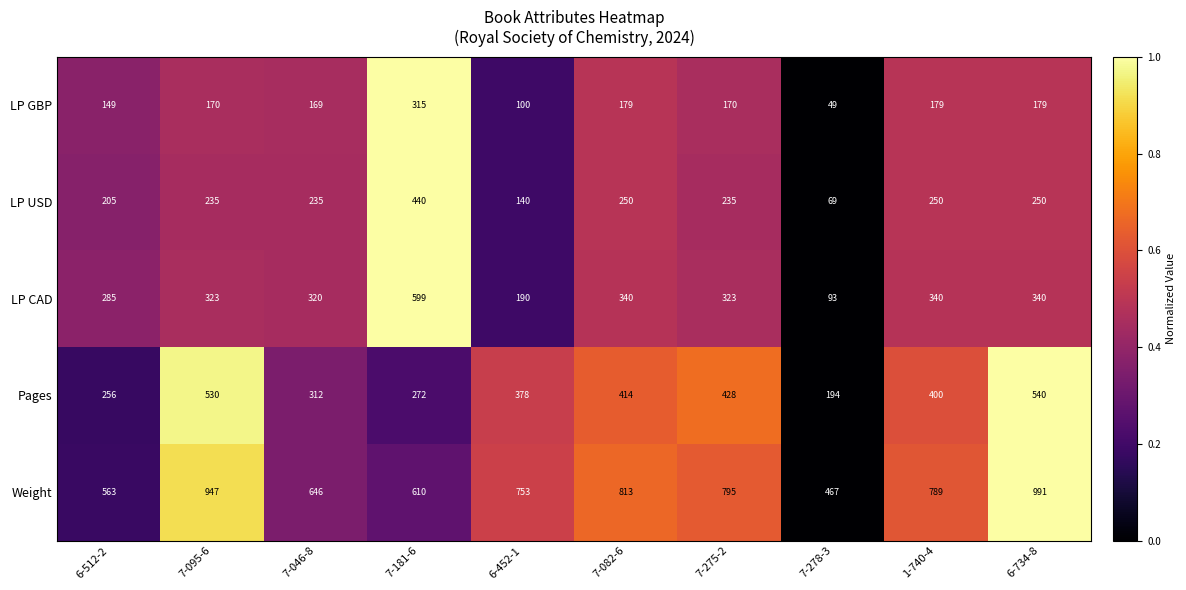

What is the sum of all Pages values?

3724